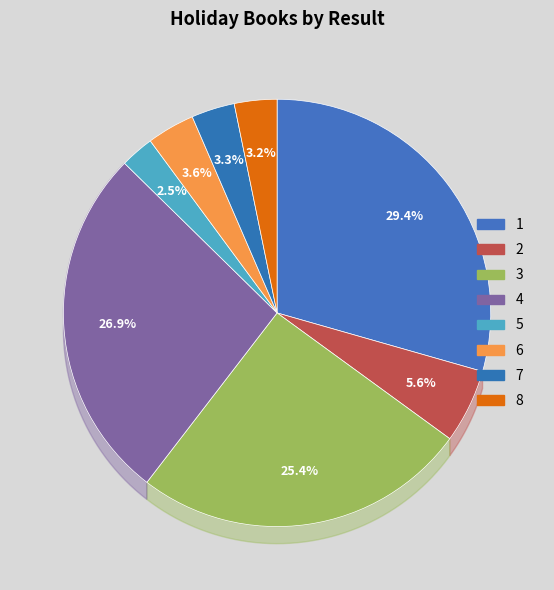

To the nearest percent, what portion does 6 represent?

4%